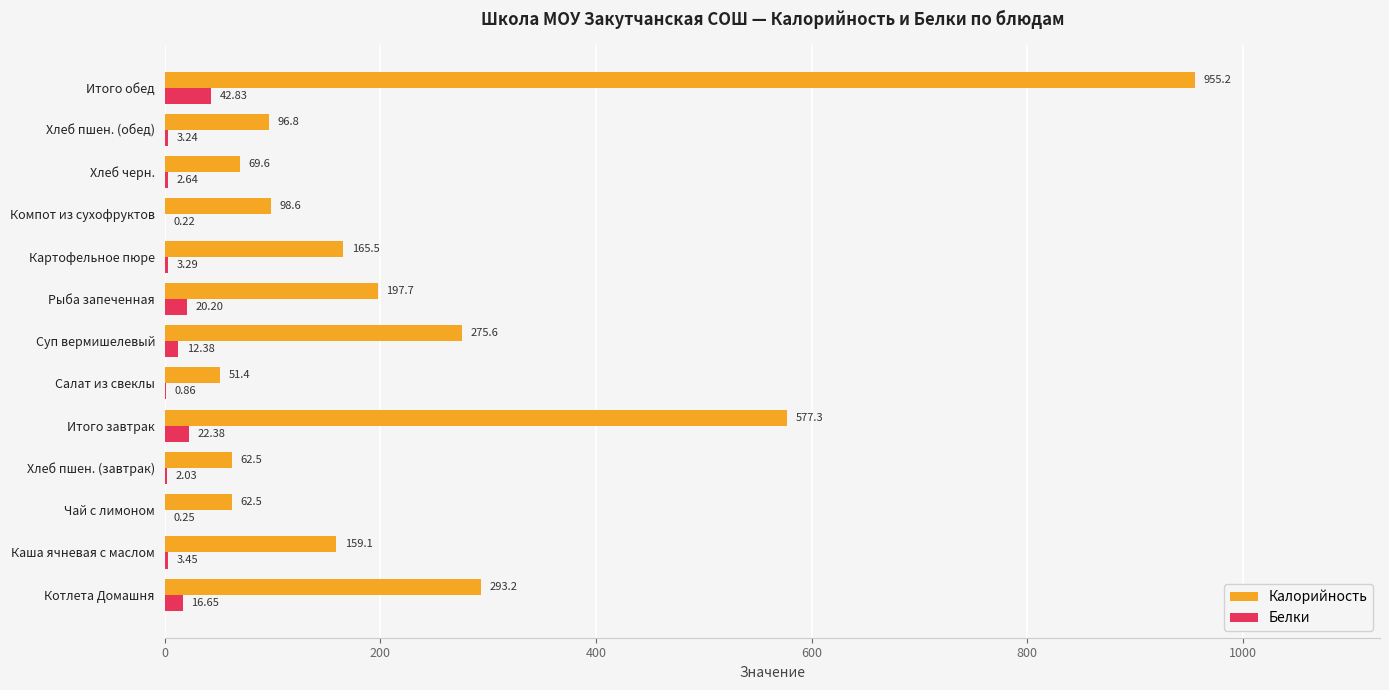

What is the sum of the Калорийность values at Каша ячневая с маслом and Хлеб пшен. (обед)?

255.9